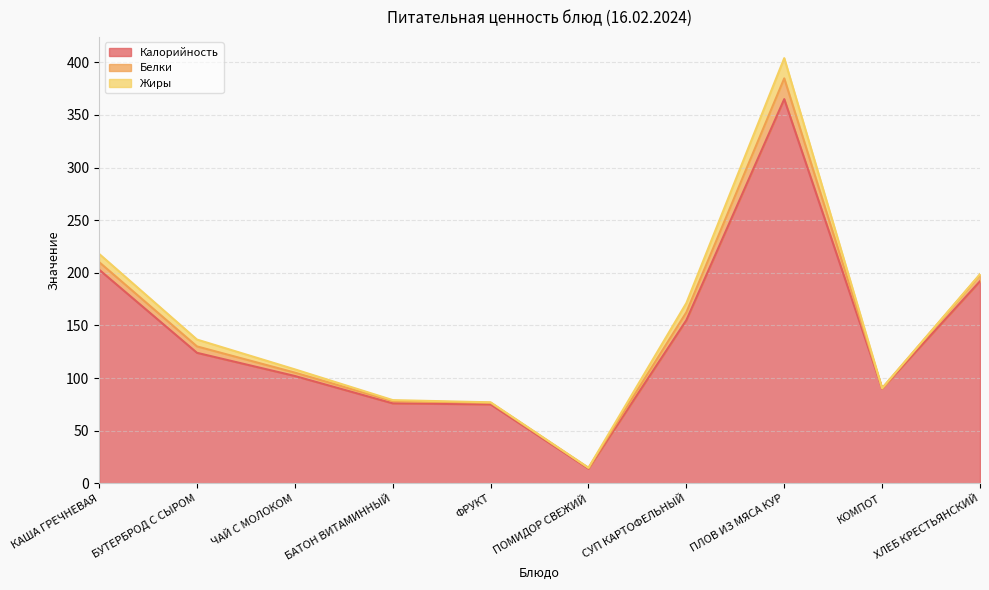

Does the chart display data point markers on the line(s)?

No